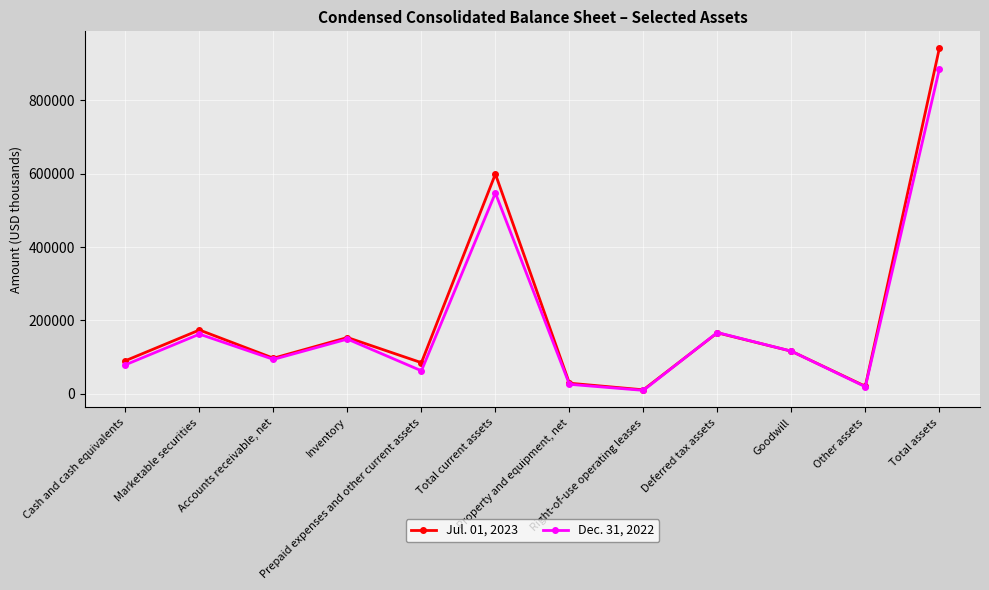

What is the difference between the maximum and second lowest values in the Dec. 31, 2022 series?

865693